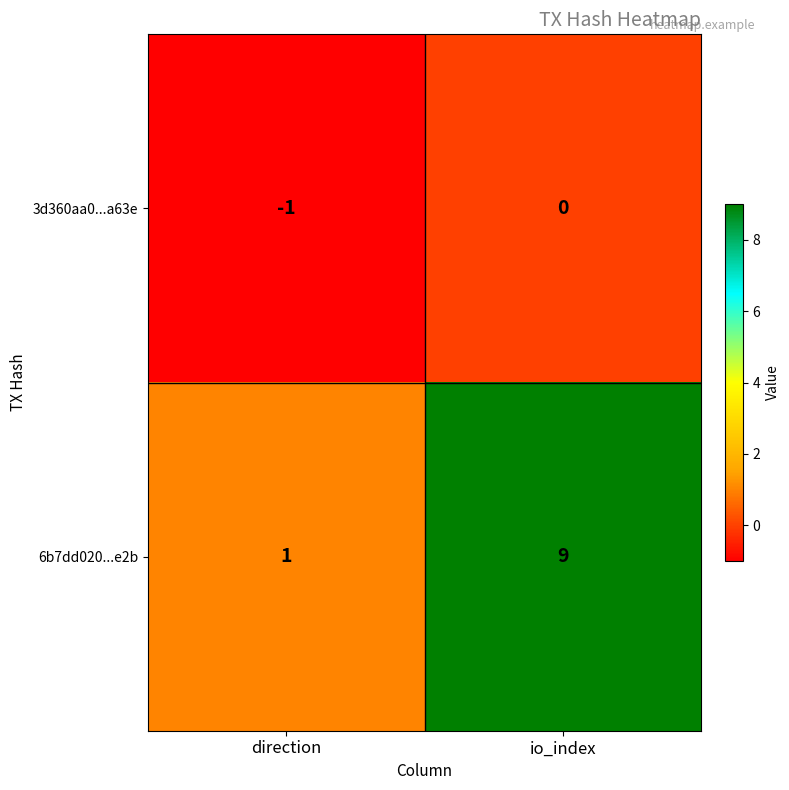

Which series has the widest spread of values?

6b7dd020...e2b